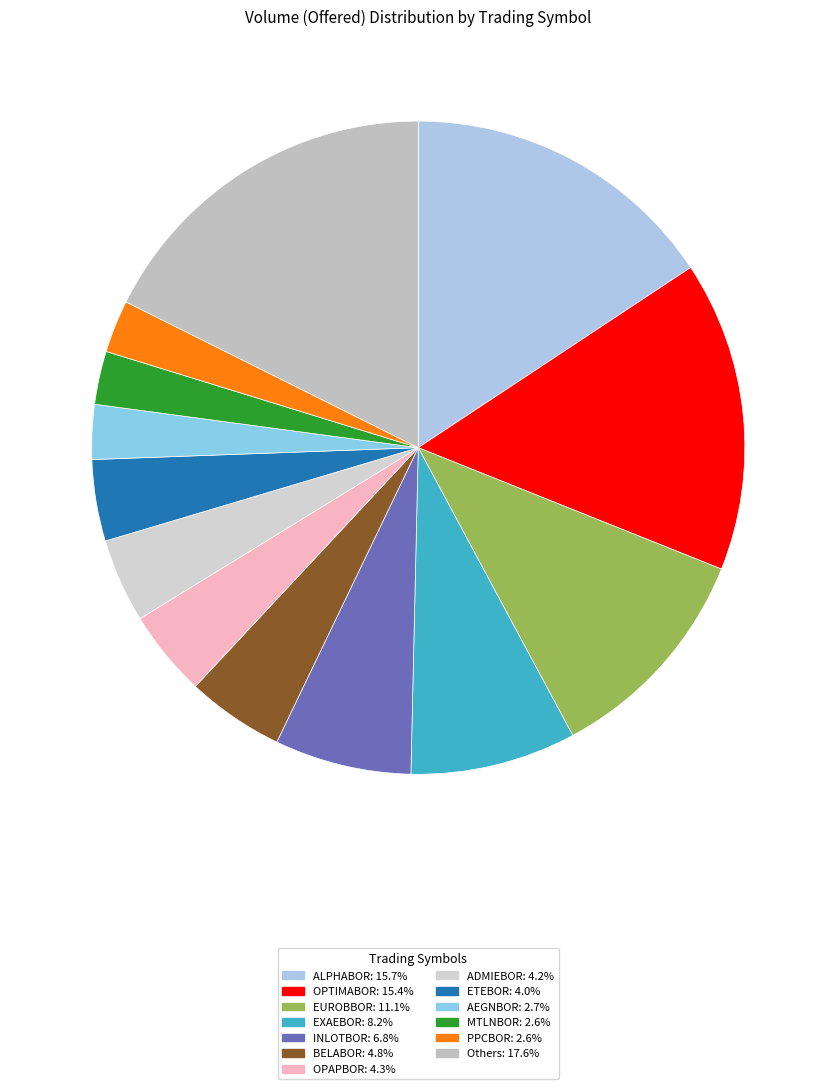

How many slices are in this pie chart?

13